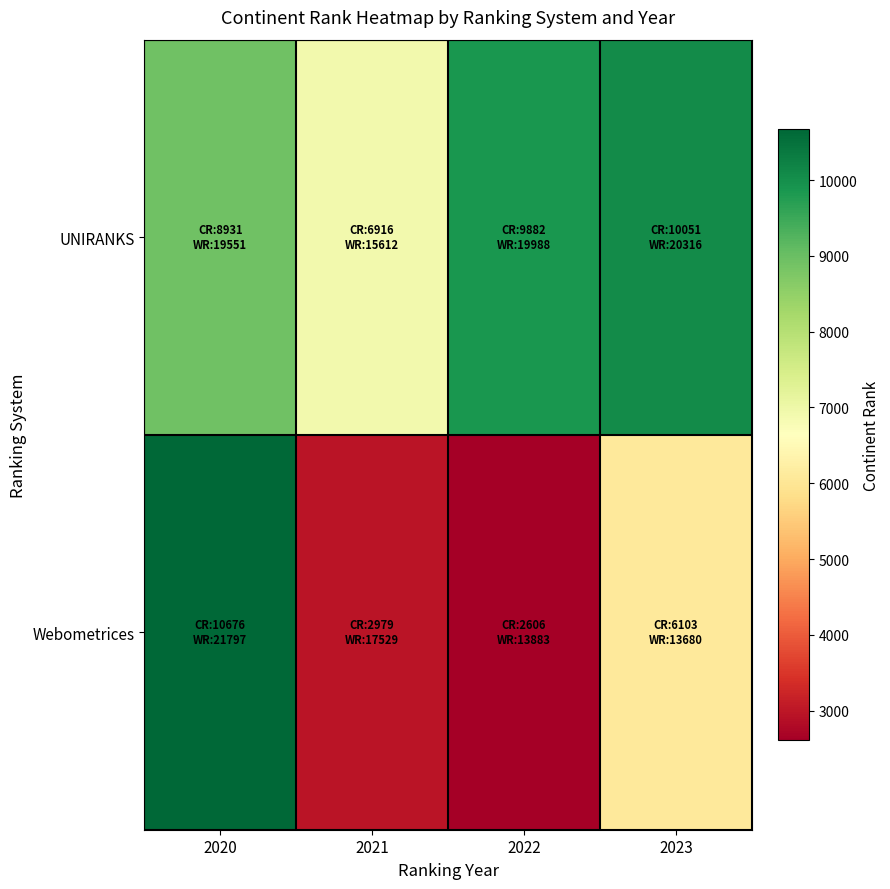

Reading left to right, list all the values displayed in this chart.

UNIRANKS: 2020=8931	2021=6916	2022=9882	2023=10051
Webometrices: 2020=10676	2021=2979	2022=2606	2023=6103